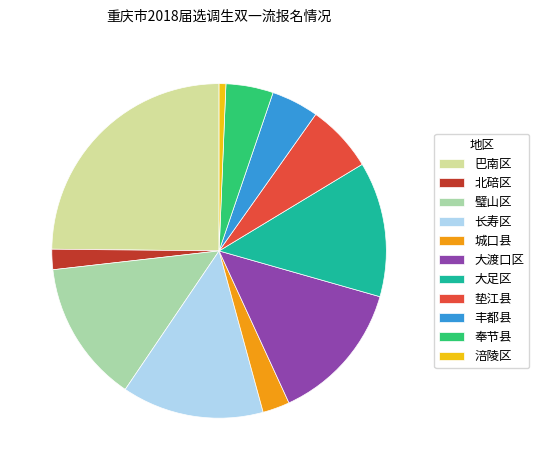

Is there a majority slice in this chart?

No